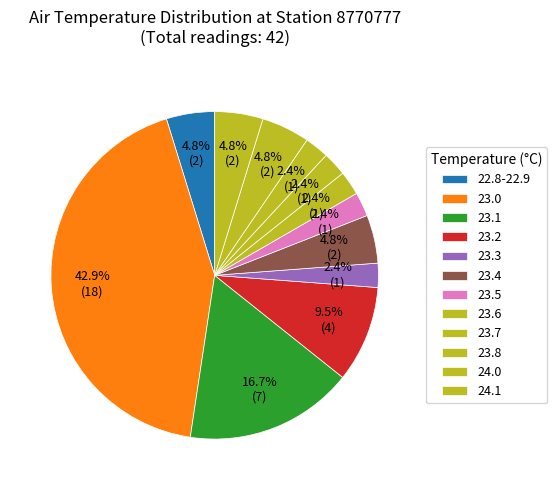

Count the number of slices in the pie.

12